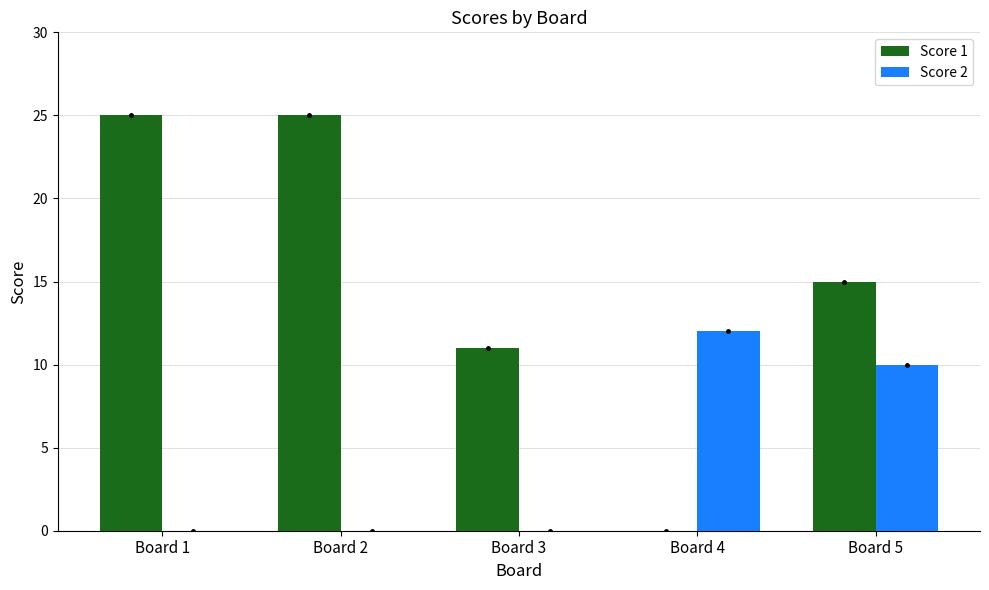

How many data points does each series have?

5